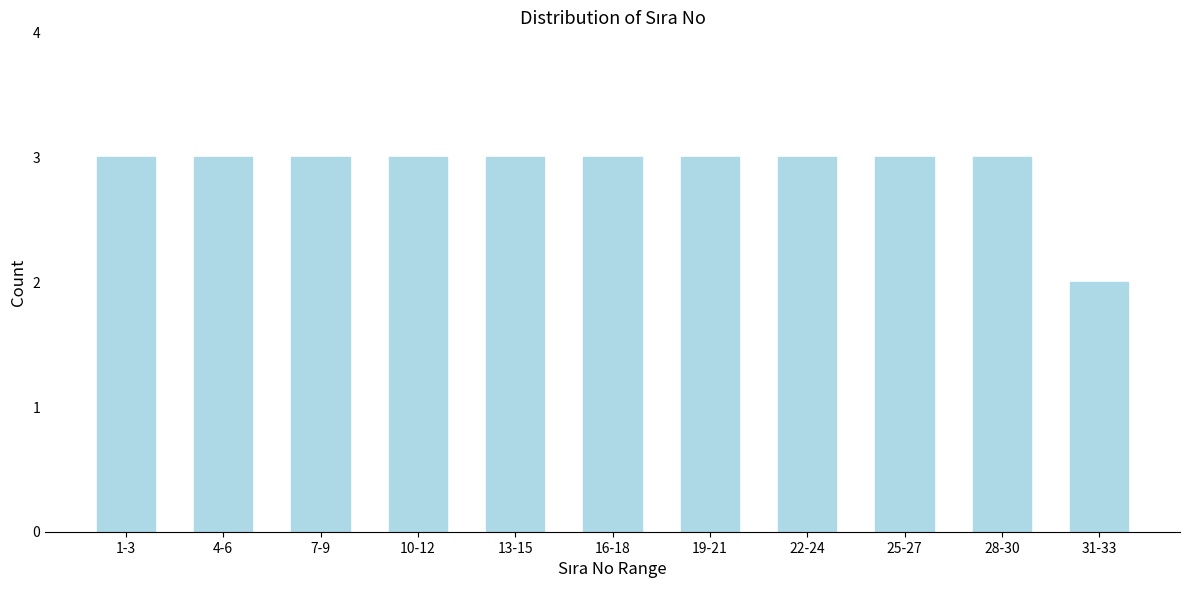

Reading right to left, transcribe all the data shown in this chart.

2	3	3	3	3	3	3	3	3	3	3